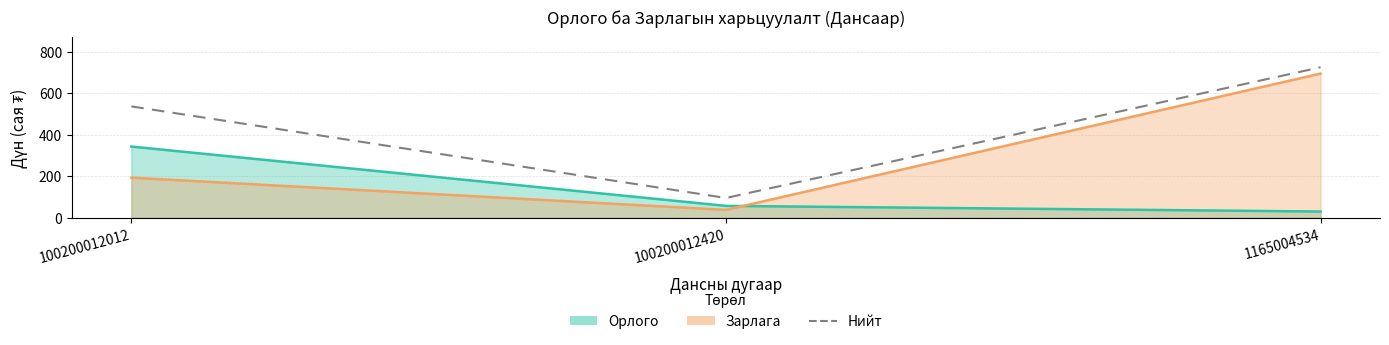

Count the number of categories in the chart.

3